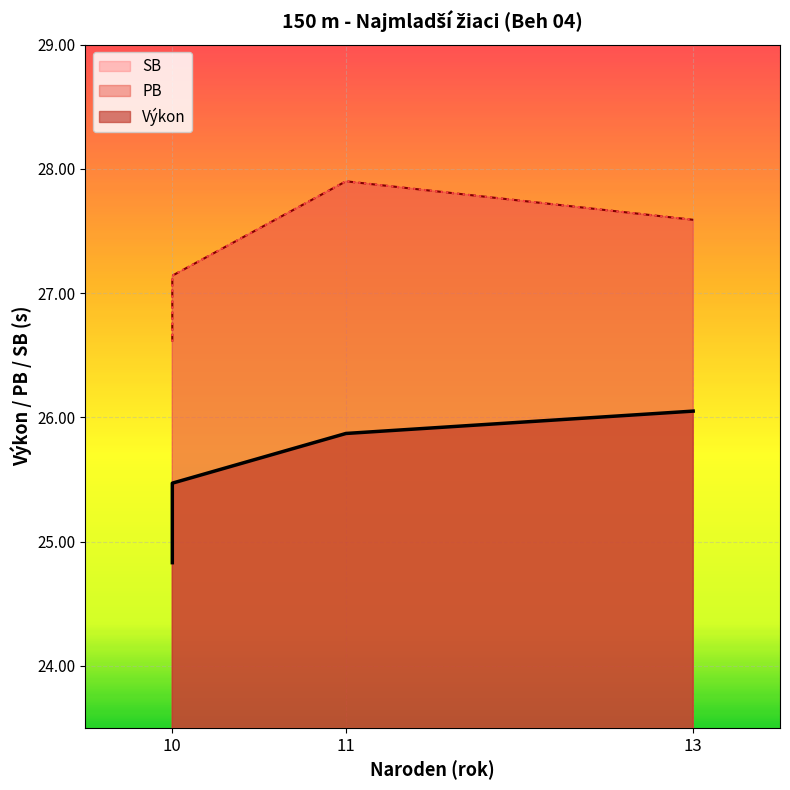

Read the PB value at 13.

27.6